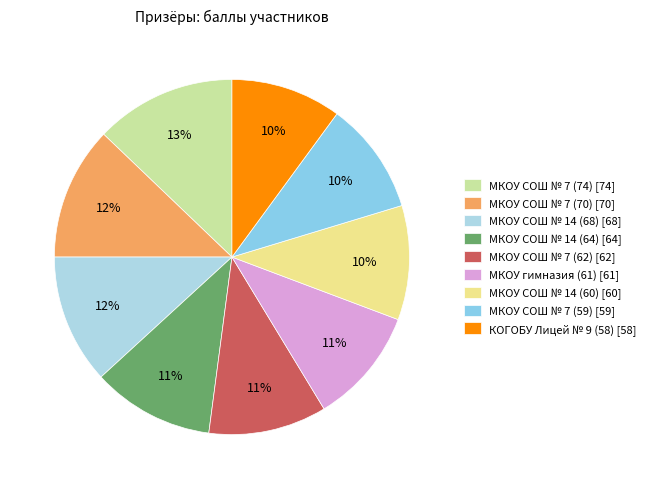

Rank the categories by value from lowest to highest.

КОГОБУ Лицей № 9 (58), МКОУ СОШ № 7 (59), МКОУ СОШ № 14 (60), МКОУ гимназия (61), МКОУ СОШ № 7 (62), МКОУ СОШ № 14 (64), МКОУ СОШ № 14 (68), МКОУ СОШ № 7 (70), МКОУ СОШ № 7 (74)